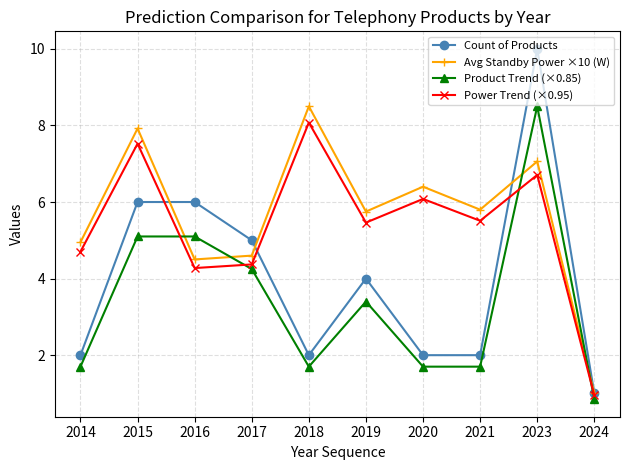

Which series changed the most between 2017 and 2020?

Count of Products